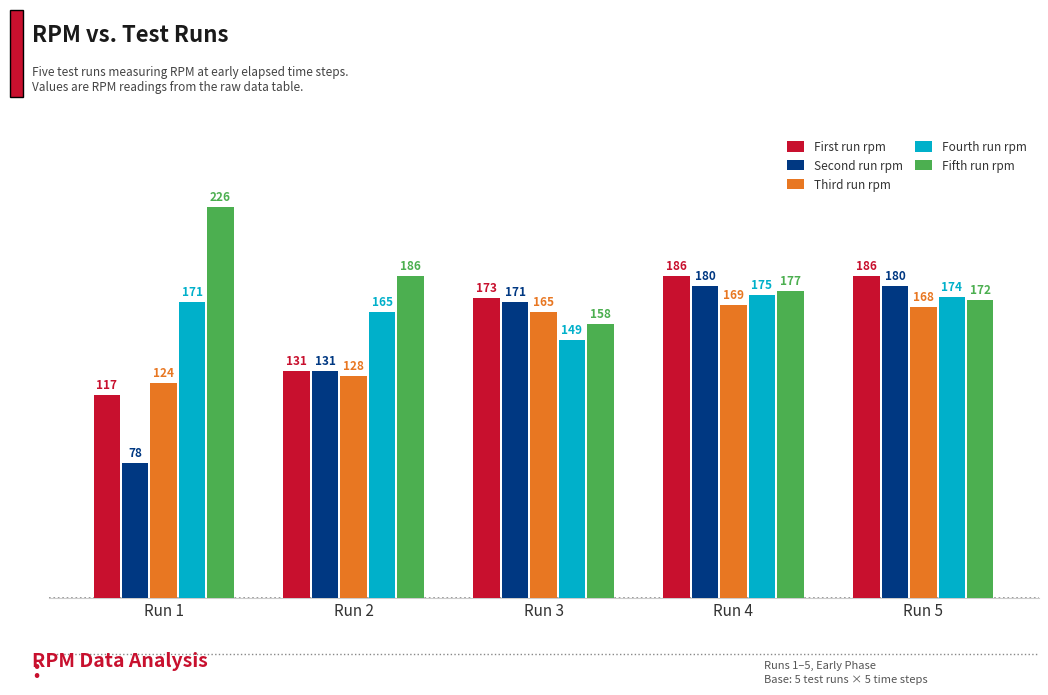

What is the difference between the highest and lowest values at Run 5?

18